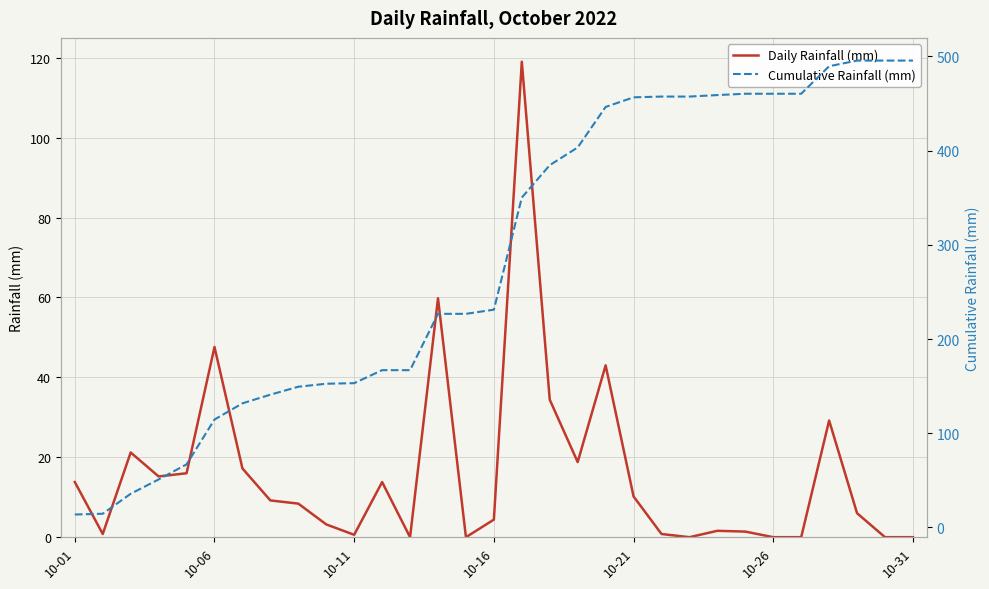

What is the maximum value for Daily Rainfall (mm)?

119.0